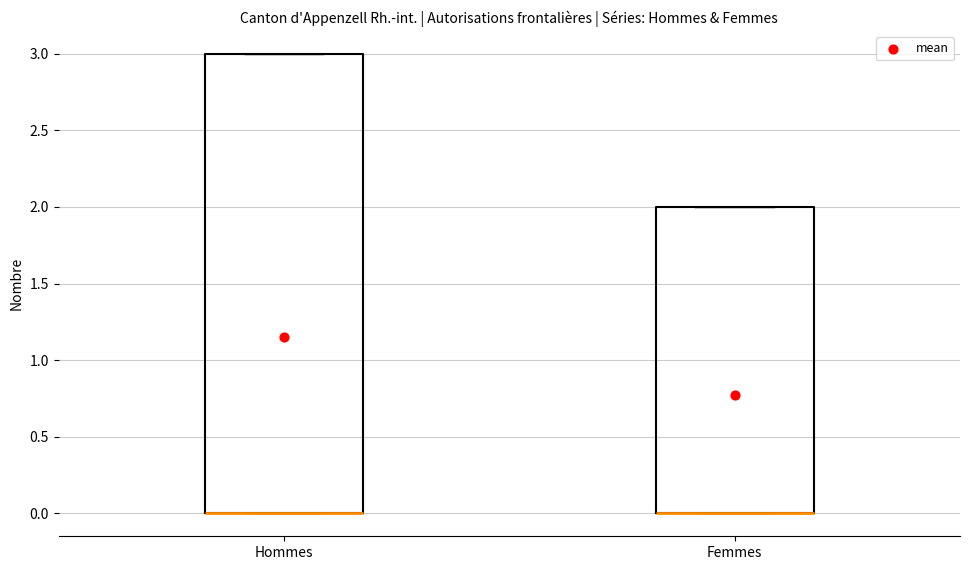

Reading left to right, transcribe this box plot: for each box, give where its median line is, the range the box spans, and where its two whiskers end, as read against the y-axis. The values are not printed on the chart, so give them approximately, as read against the axis.

Hommes: median 0 (drawn on the box's lower edge), box 0 to 3, whiskers 0 to 3
Femmes: median 0 (drawn on the box's lower edge), box 0 to 2, whiskers 0 to 2